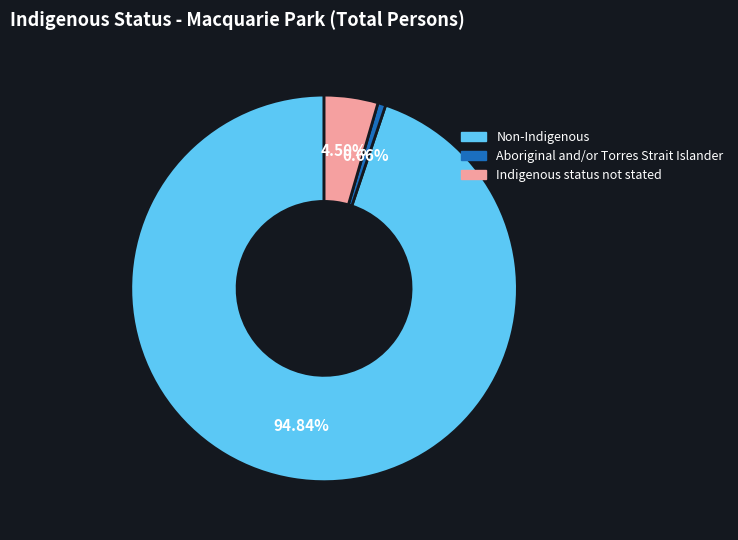

What is the smallest slice in the pie chart?

Aboriginal and/or Torres Strait Islander